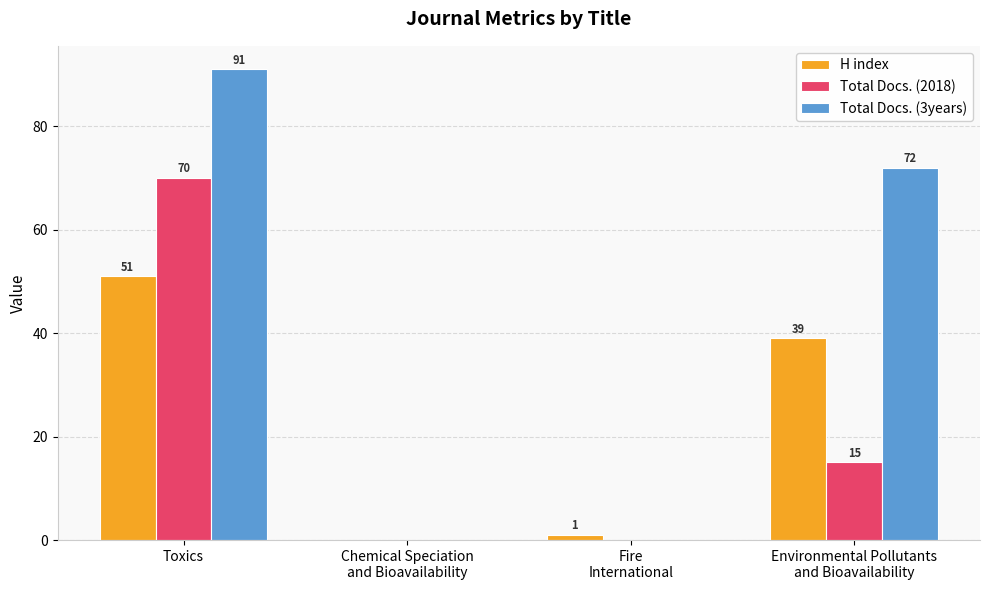

The Total Docs. (2018) series shows 120 at Toxics. True or false?

False